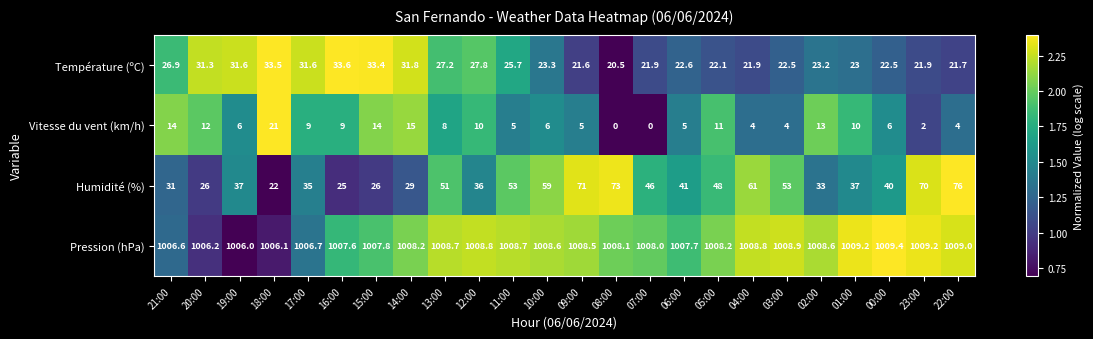

What is the approximate value of Pression (hPa) at 06:00?

1007.7